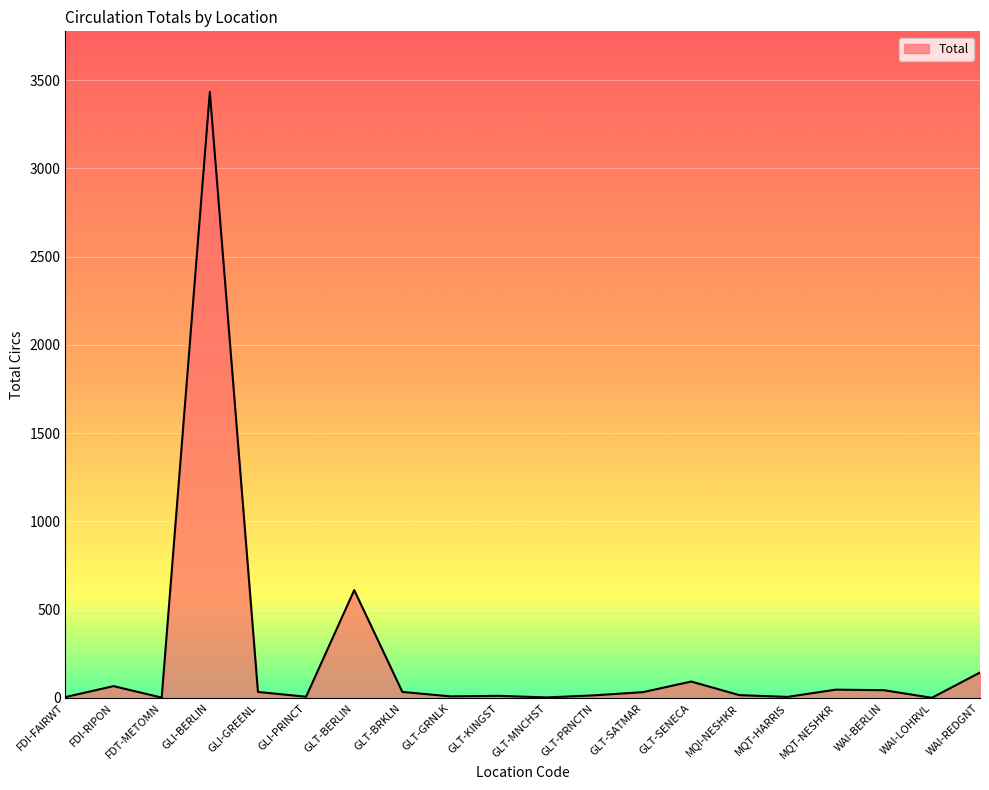

Read the value at MQT-HARRIS, to the nearest 10.

10